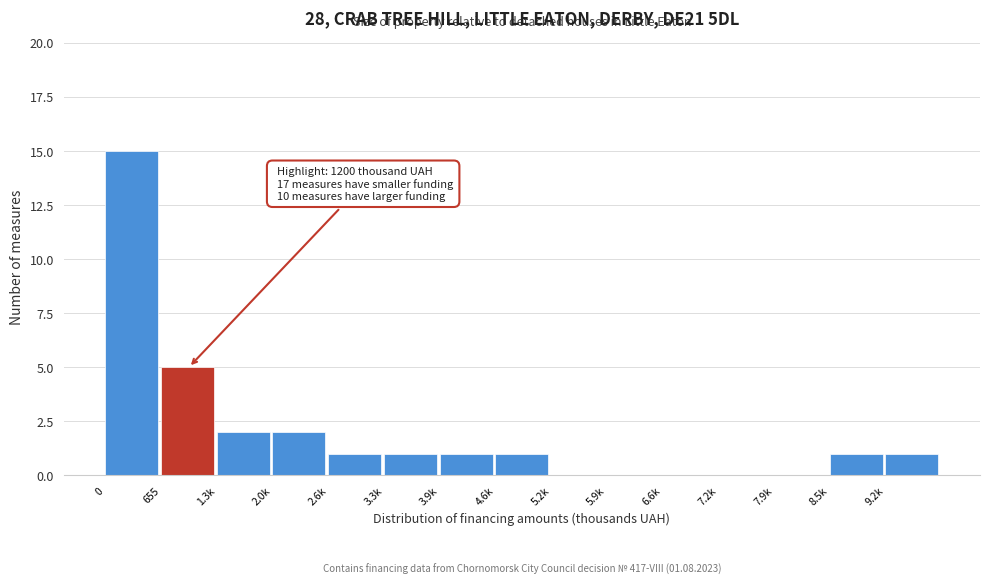

Reading right to left, extract all data points from this chart.

9.2k=1	8.5k=1	7.9k=0	7.2k=0	6.6k=0	5.9k=0	5.2k=0	4.6k=1	3.9k=1	3.3k=1	2.6k=1	2.0k=2	1.3k=2	655=5	0=15